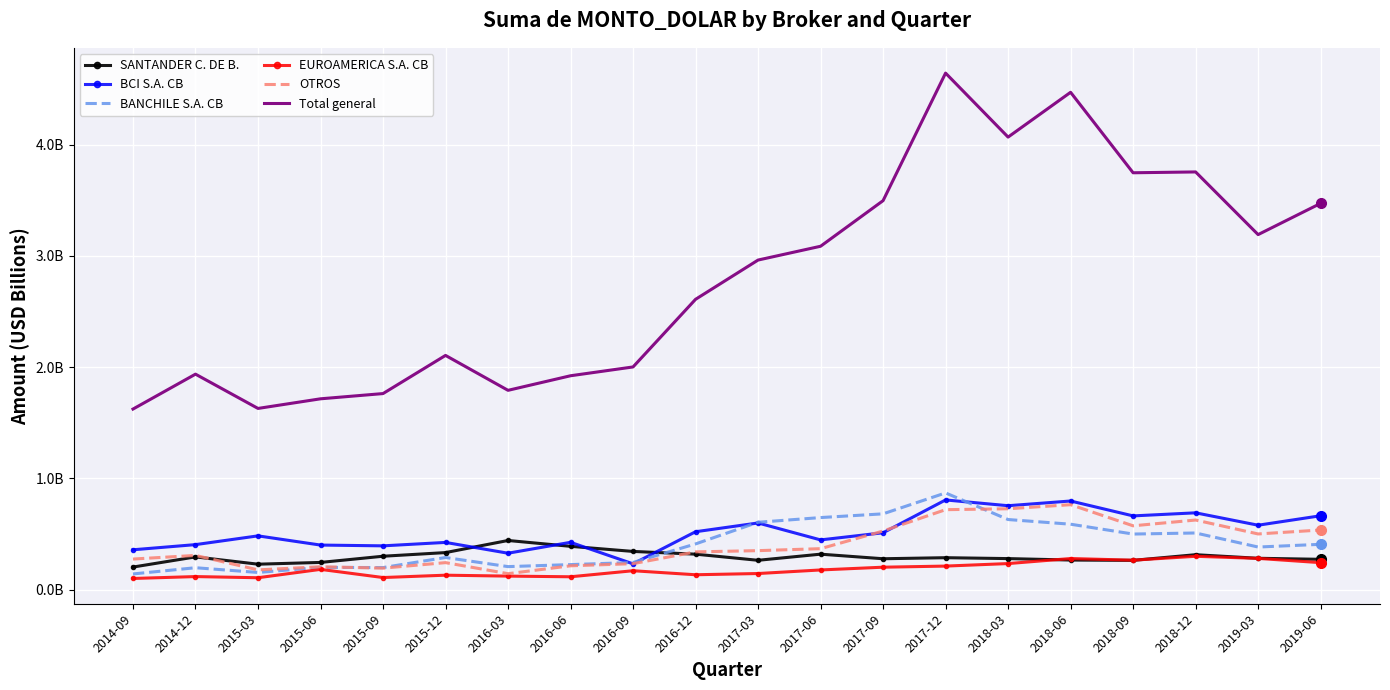

What position from the left is 2016-03?

7